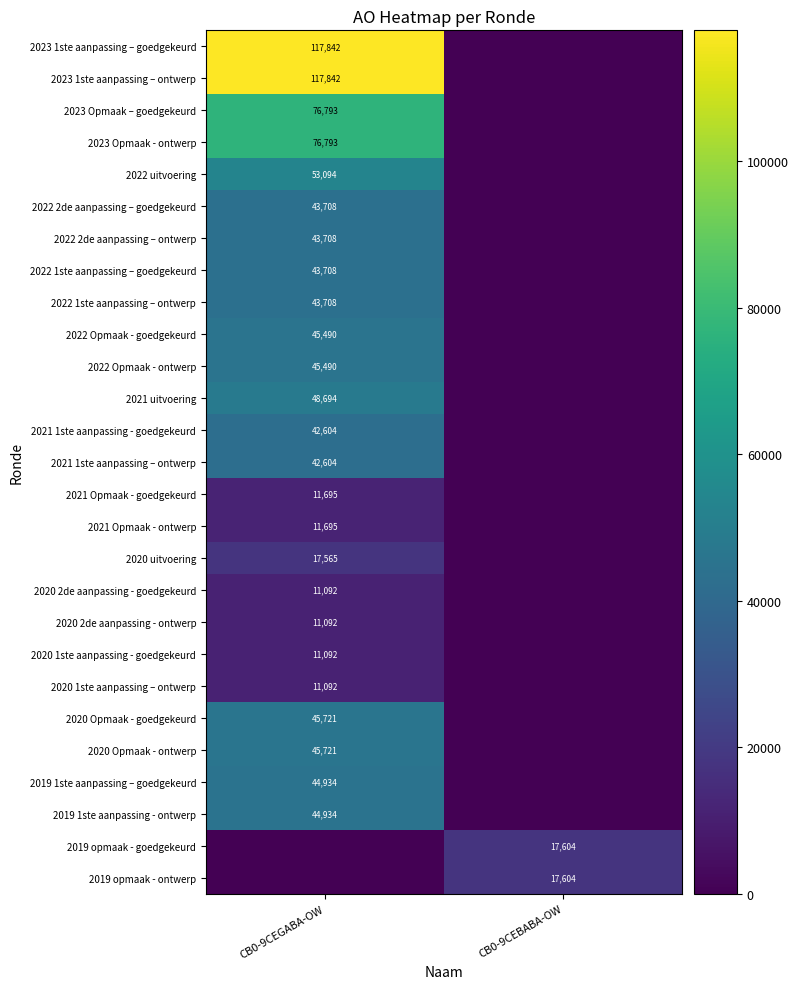

The 2021 Opmaak - goedgekeurd series shows 11695 at CB0-9CEGABA-OW. True or false?

True